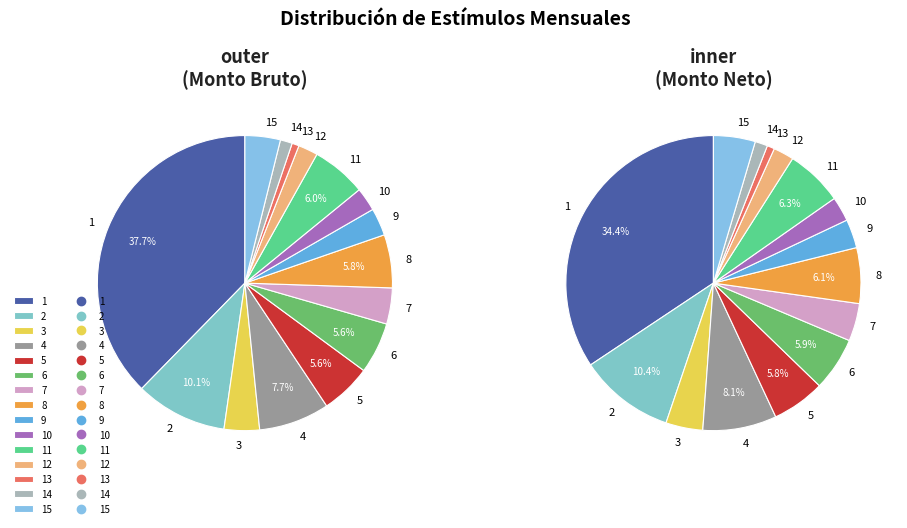

Does 7 represent more than half of the total?

No